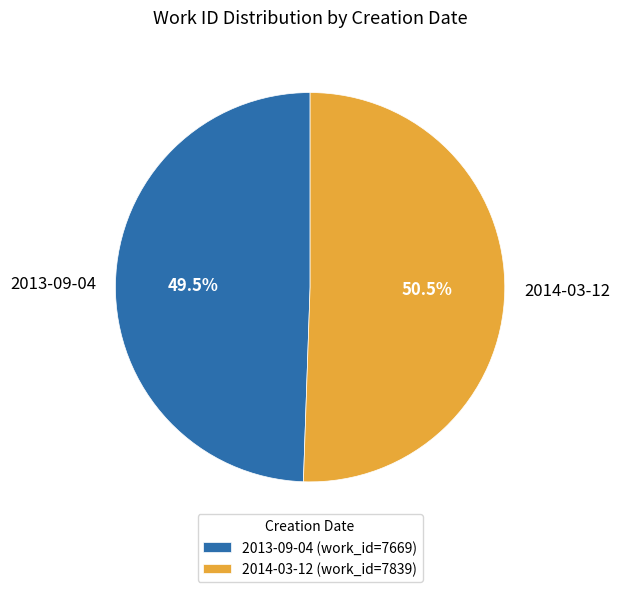

What is the smallest slice in the pie chart?

2013-09-04